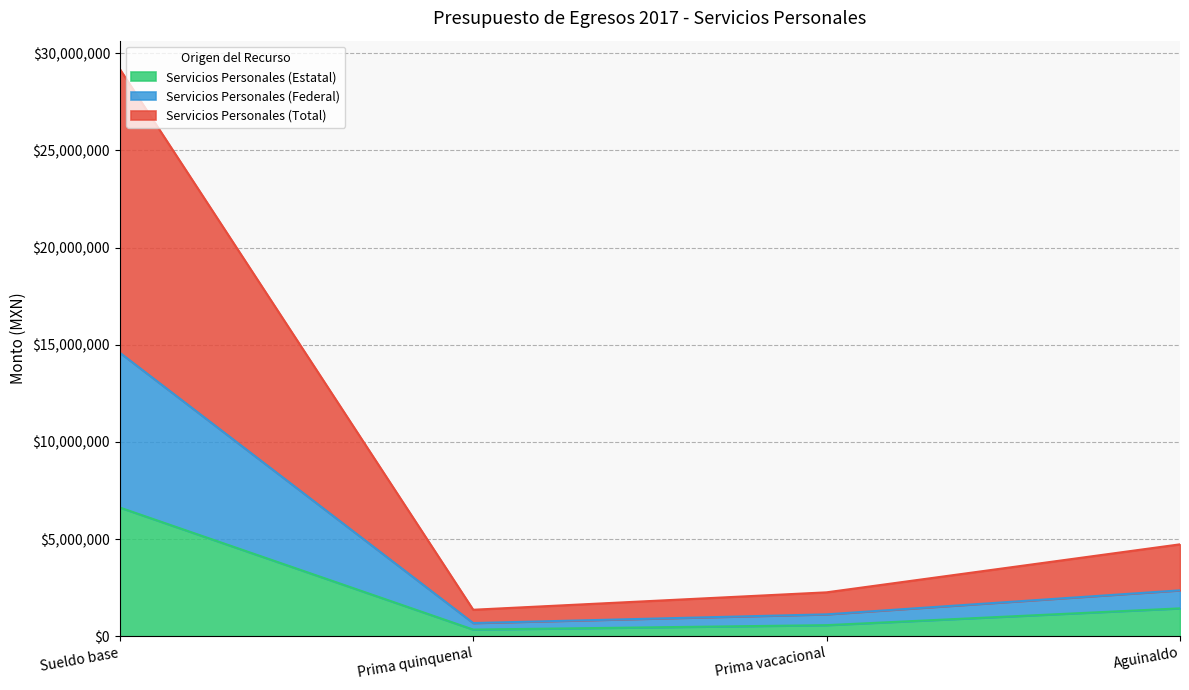

Is it true that Servicios Personales (Total) equals 1992626.4 at Prima quinquenal?

False